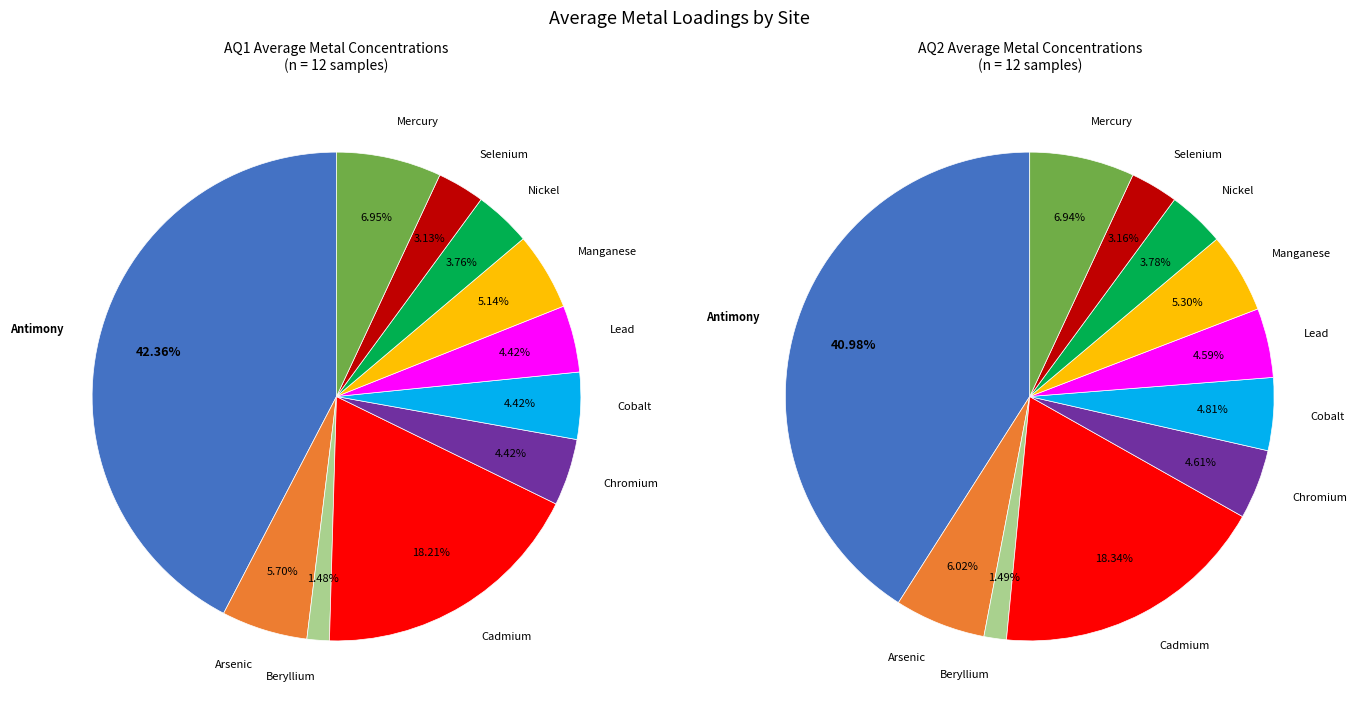

To the nearest percent, what is the combined percentage of Cadmium and Beryllium?

20%